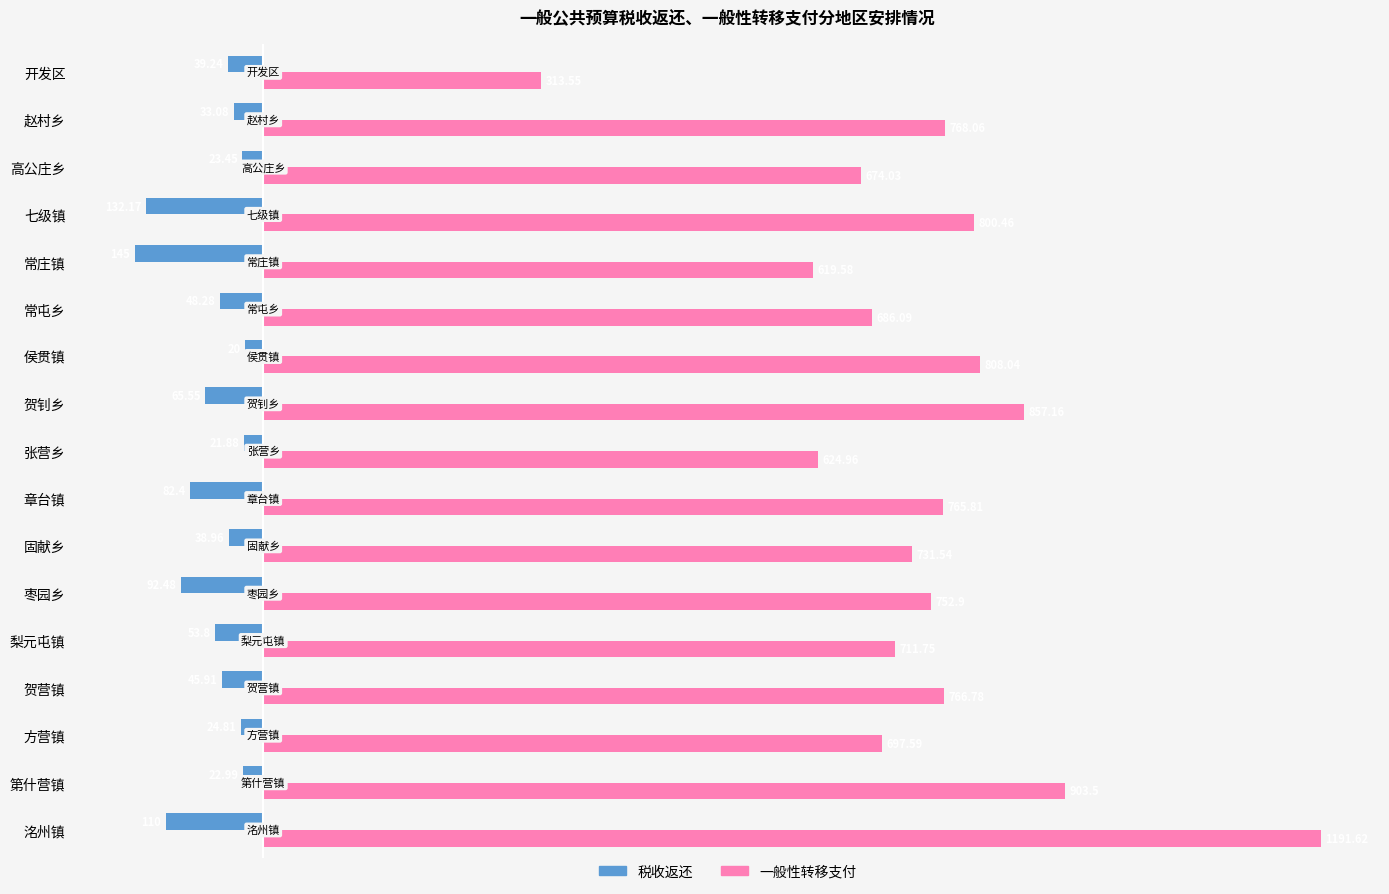

At which label does 税收返还 reach its minimum?

常庄镇